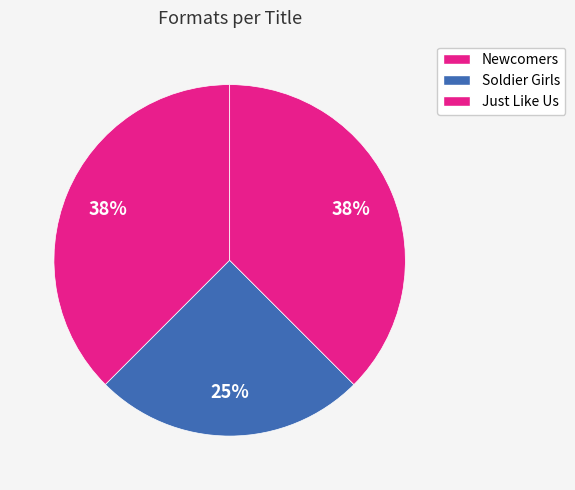

Count the number of slices in the pie.

3